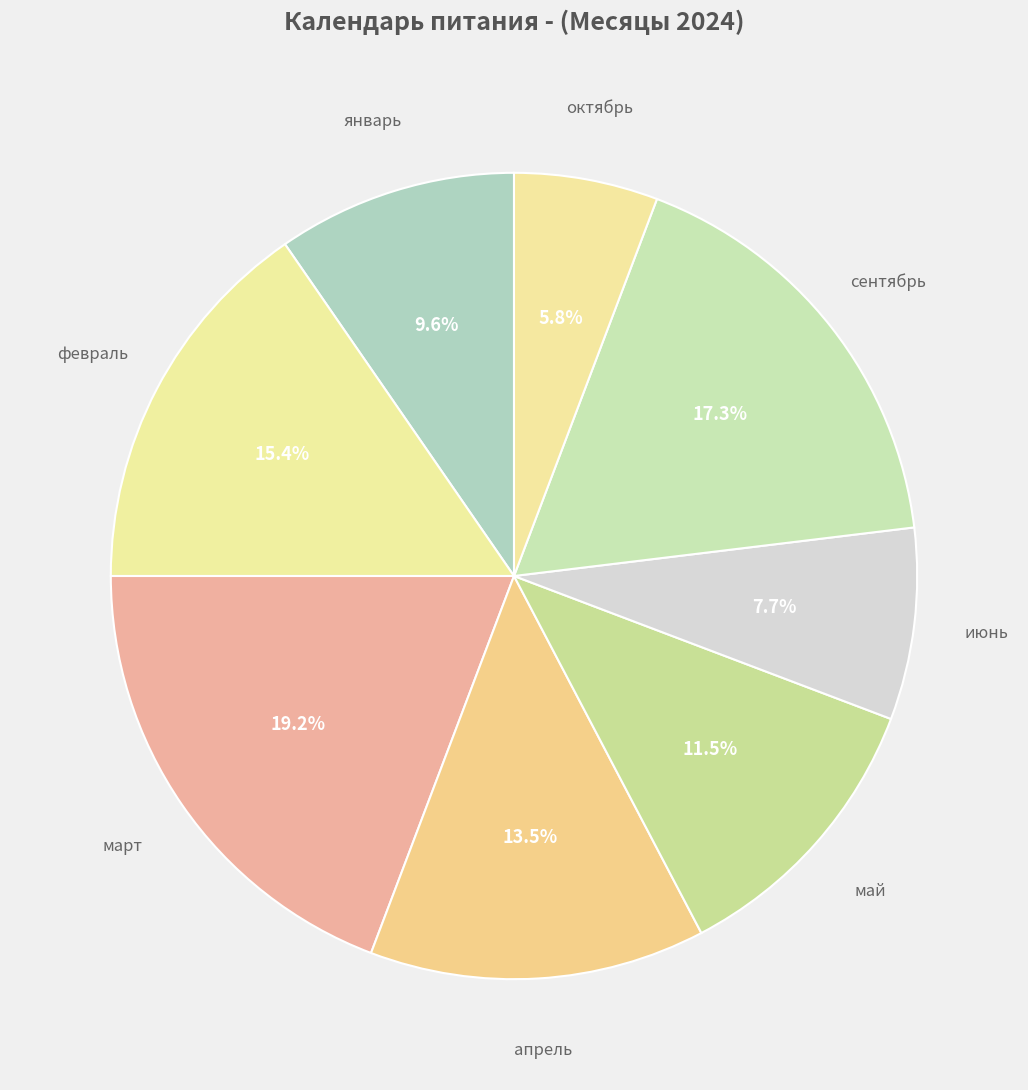

How many segments does this pie chart have?

8